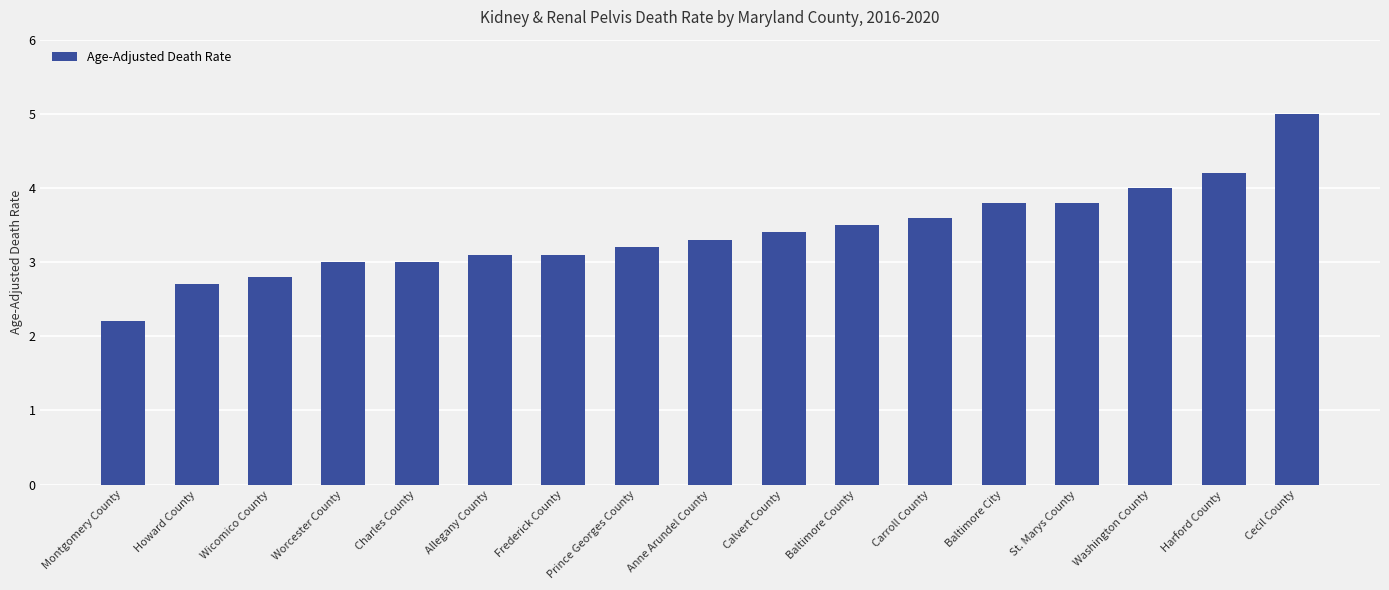

Between Baltimore City and Charles County, which is larger?

Baltimore City